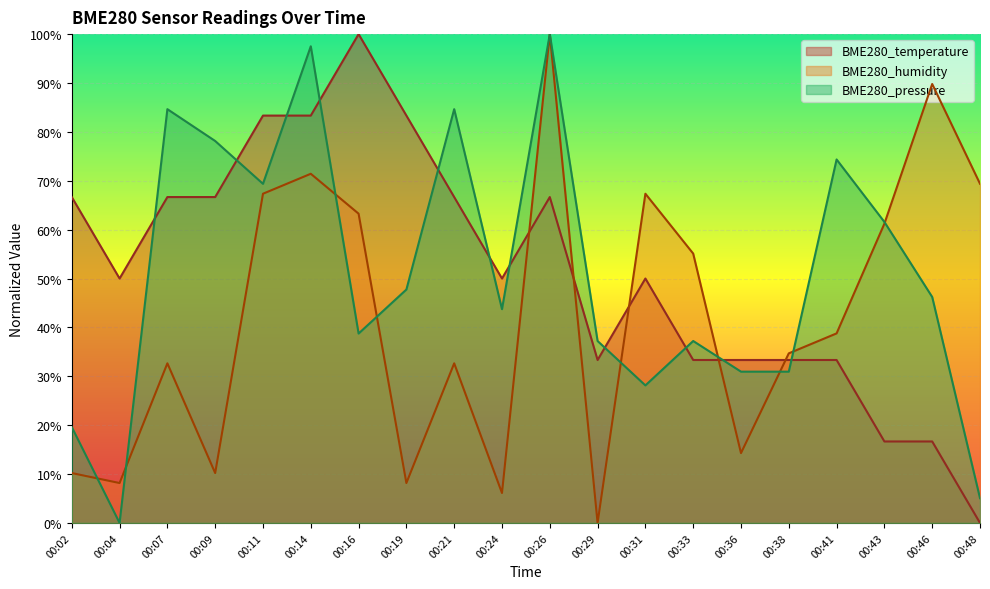

Where does the BME280_pressure series first go above 46?

00:07